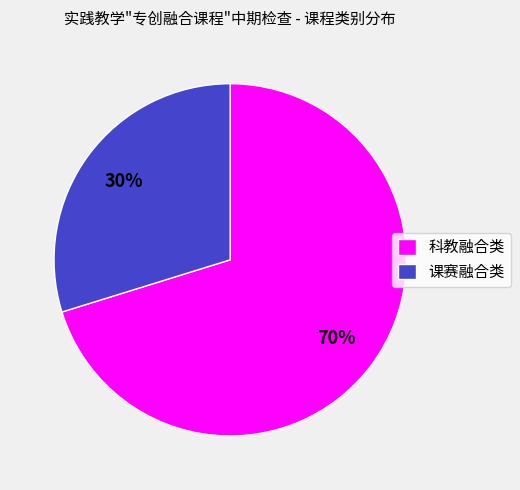

Combined, do 科教融合类 and 课赛融合类 account for over 50%?

Yes